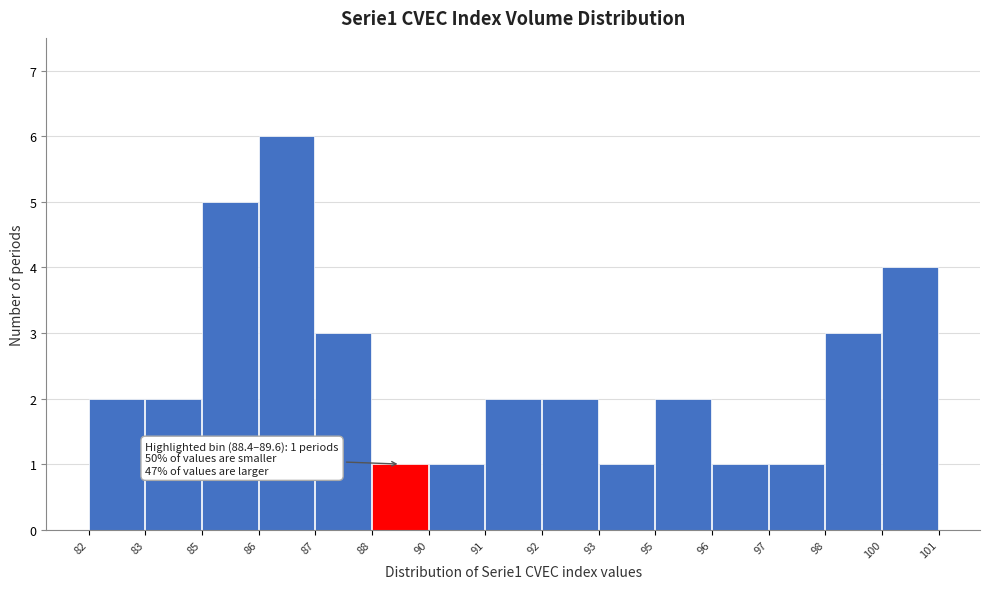

Reading right to left, transcribe all the data shown in this chart.

100=4	98=3	97=1	96=1	95=2	93=1	92=2	91=2	90=1	88=1	87=3	86=6	85=5	83=2	82=2